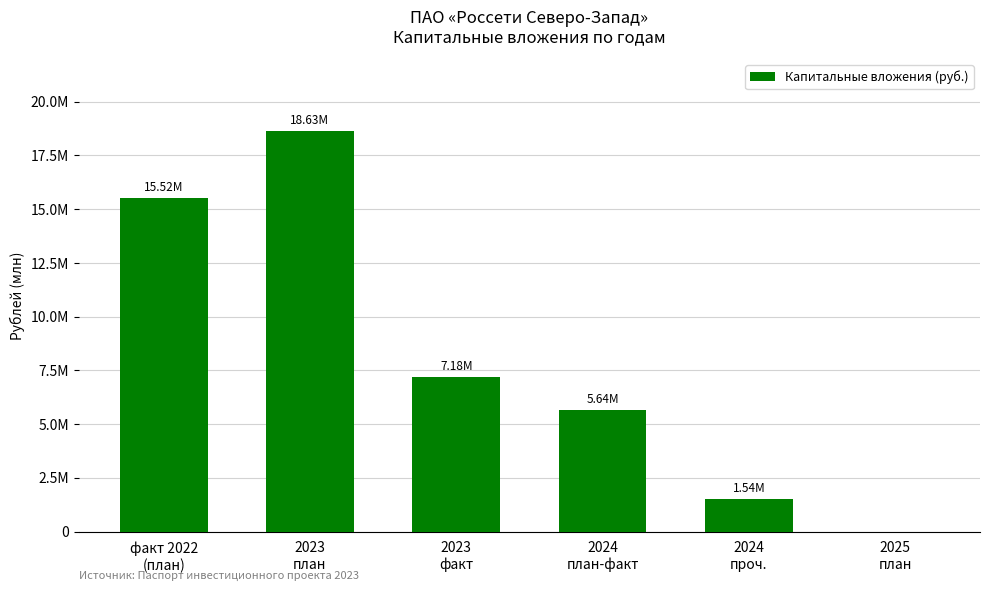

True or false: the data shows 15521216 at факт 2022
(план).

True